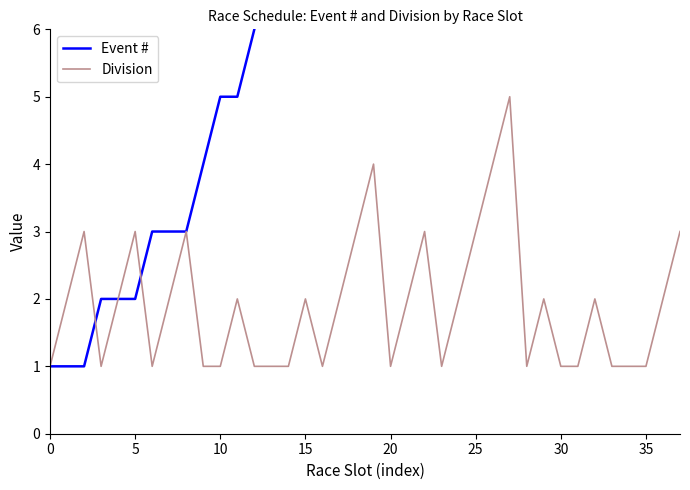

List the series in order of their peak value, lowest first.

Division, Event #